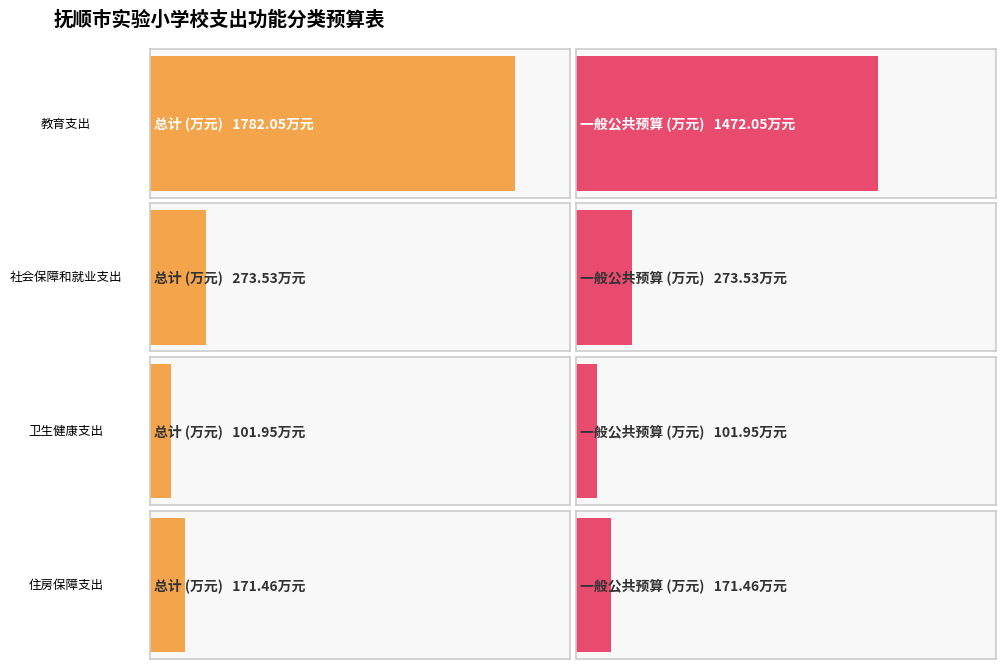

What position from the left is 卫生健康支出?

3